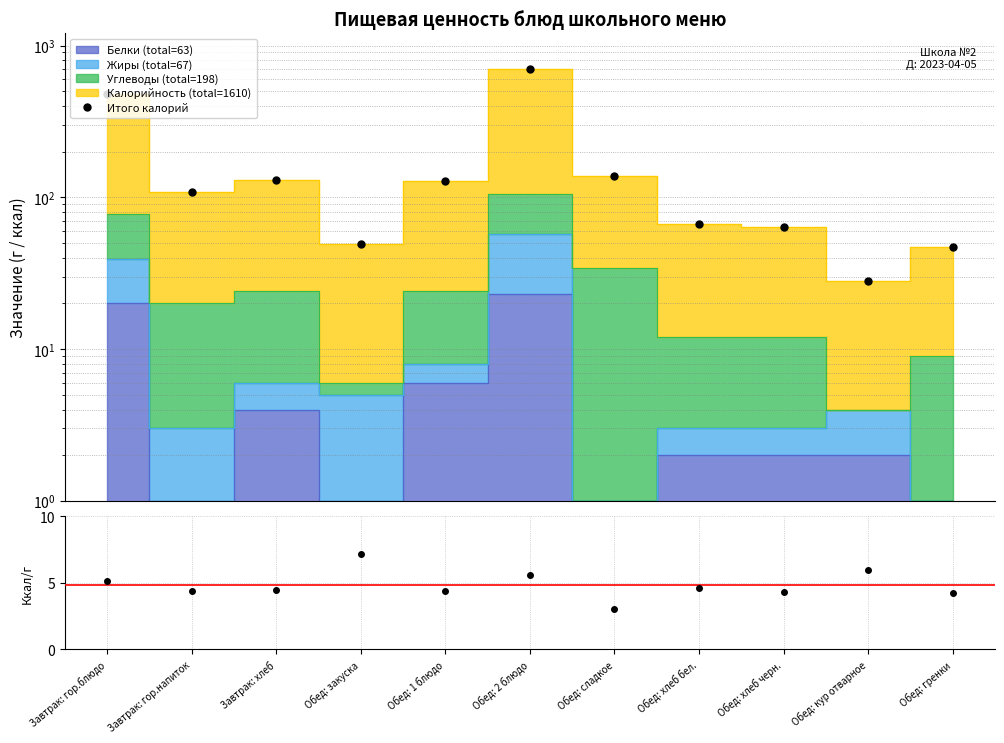

True or false: Ккал / (Б+Ж+У) and Итого калорий cross at least once.

False